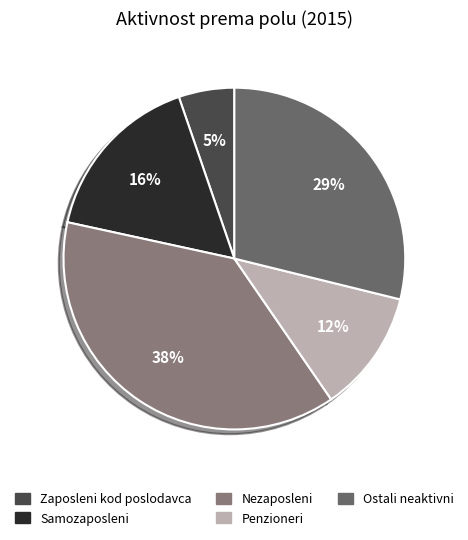

To the nearest percent, what percentage of the pie is Nezaposleni?

38%